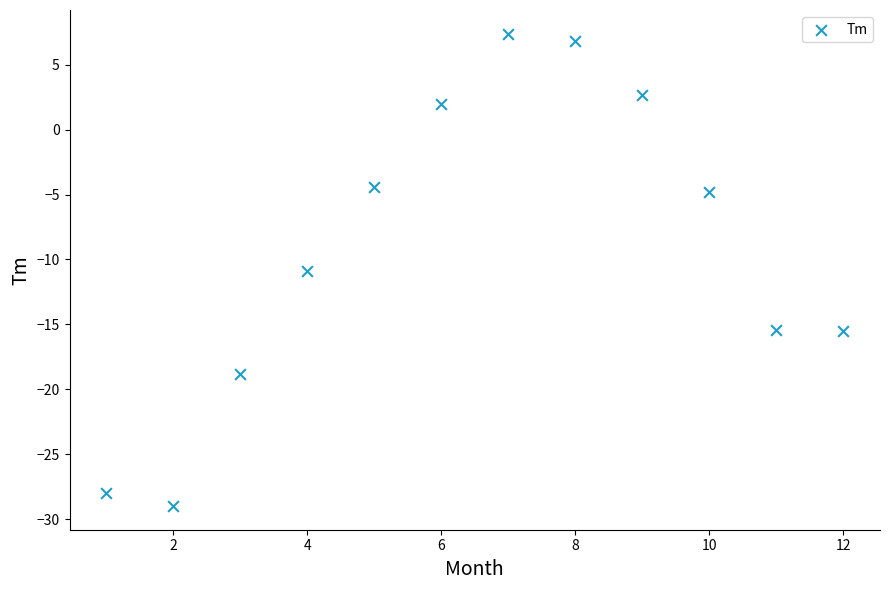

What Y value in the scatter plot is closest to -10?

-10.9